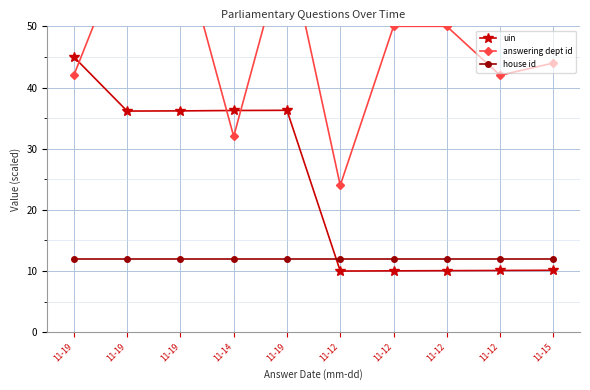

What is the sum of all answering dept id values?

476.0